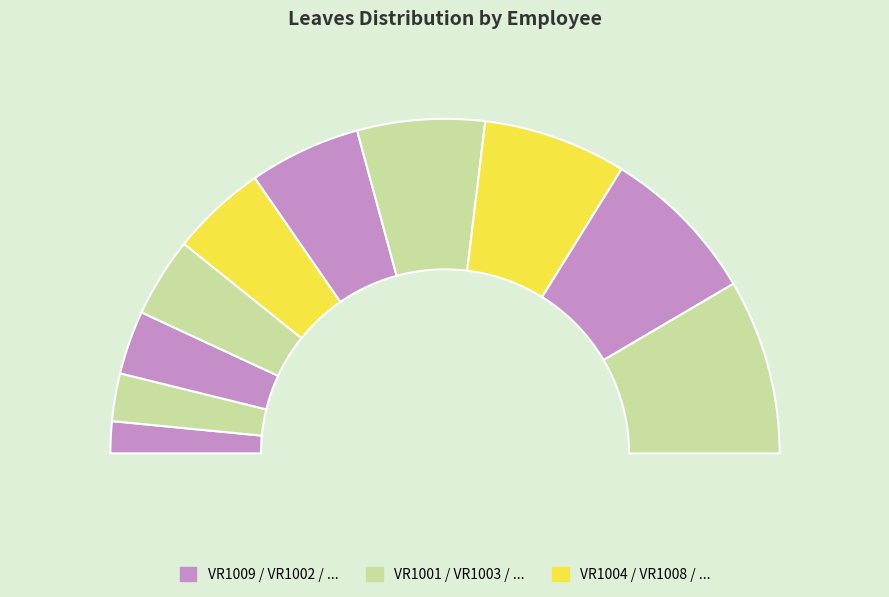

To the nearest percent, what percentage of the pie is VR1004?

9%